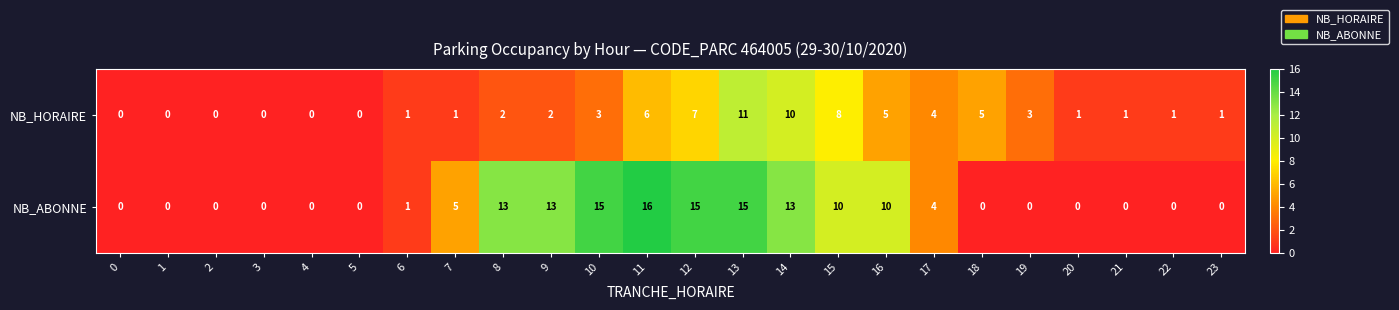

True or false: NB_ABONNE has a value of 6 at 17.

False